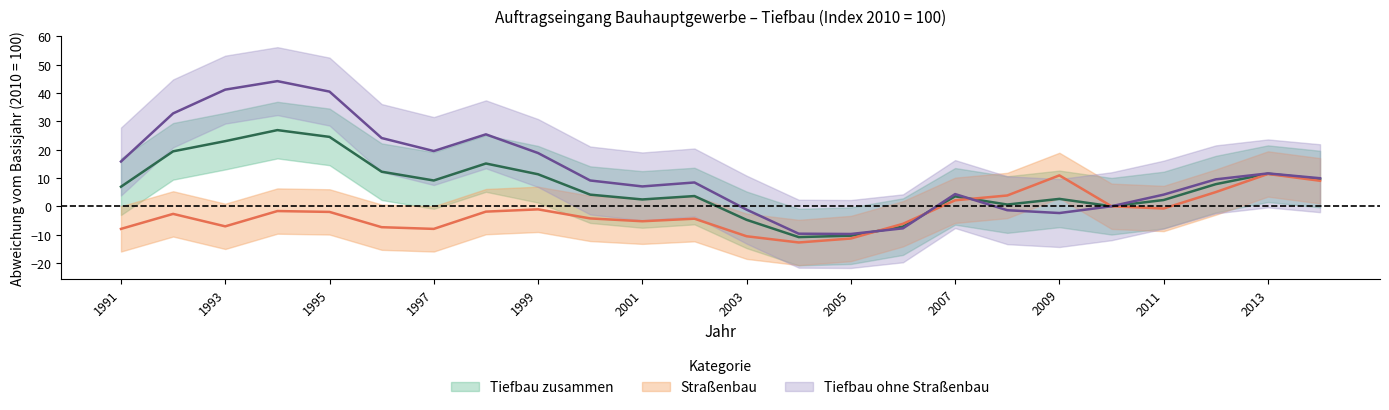

Where is the first local maximum for Tiefbau ohne Straßenbau?

1994